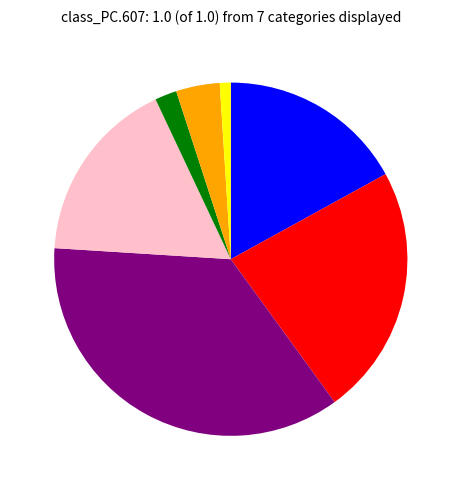

Is there a majority slice in this chart?

No